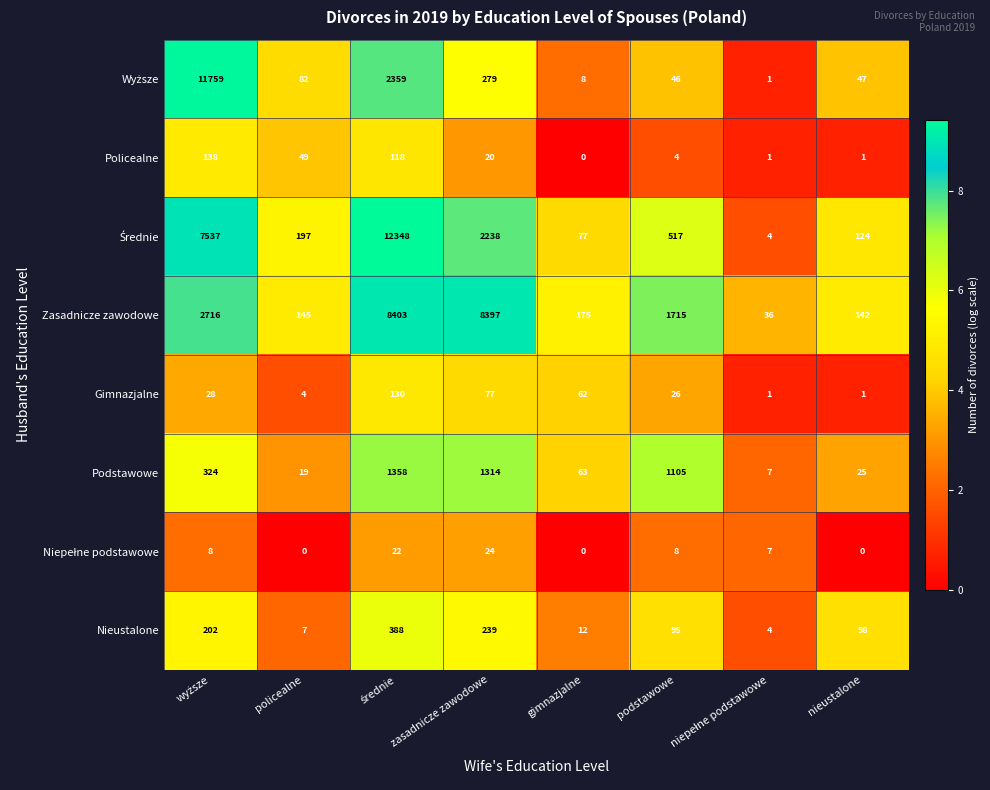

The Nieustalone series shows 351 at zasadnicze zawodowe. True or false?

False